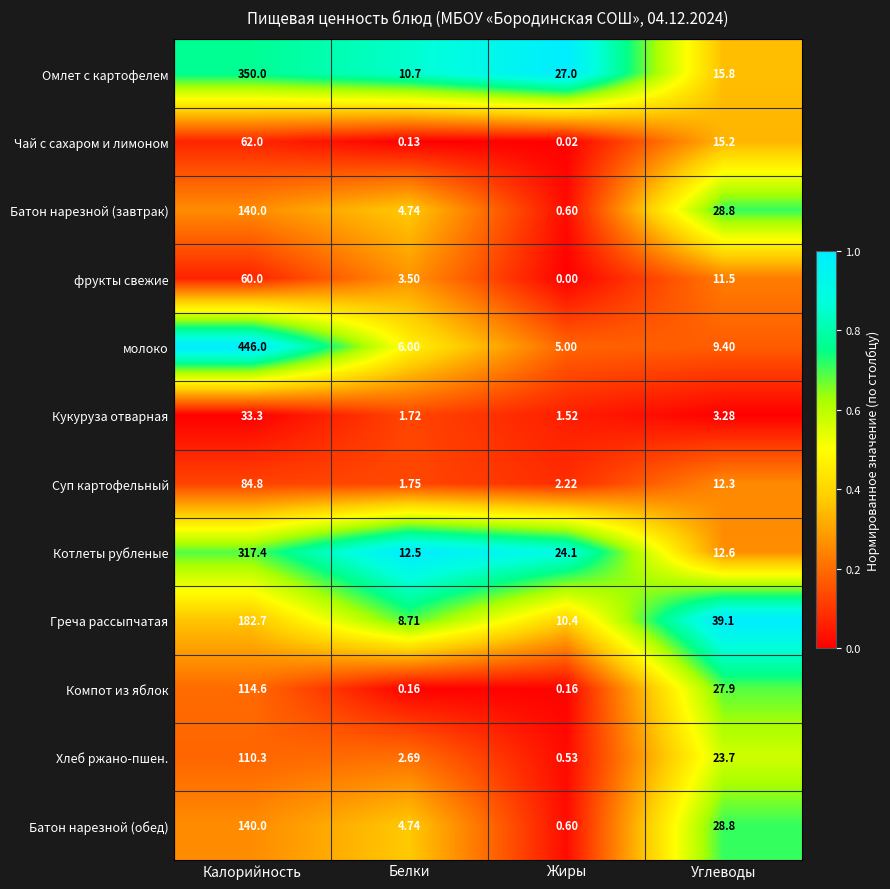

At which category does the chart reach its peak across all series?

Калорийность